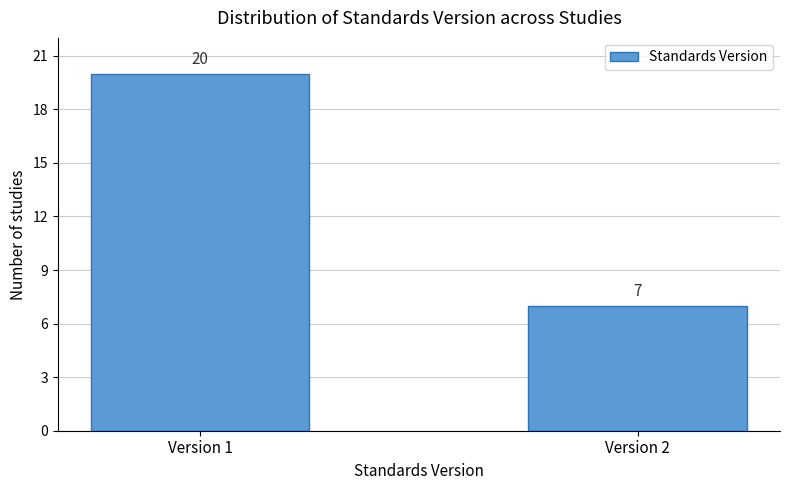

Reading left to right, list all the values displayed in this chart.

20	7